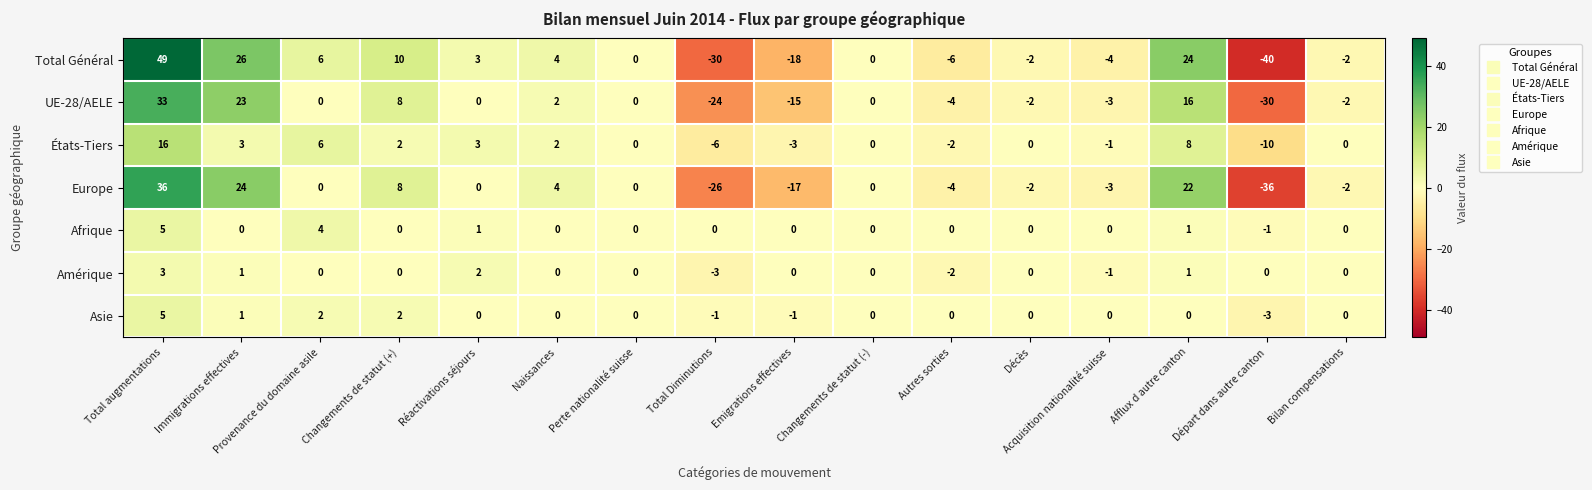

How many series are shown in this chart?

7